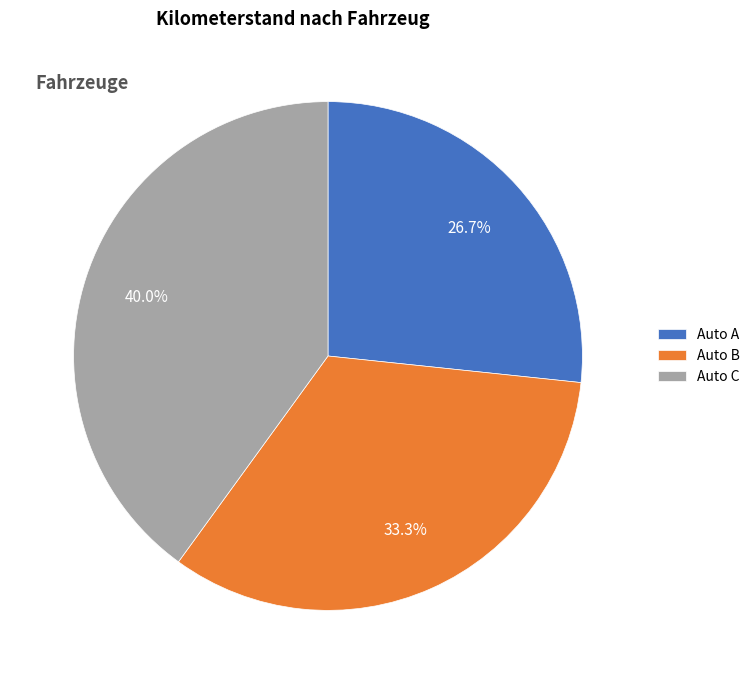

What is the largest slice in the pie chart?

Auto C